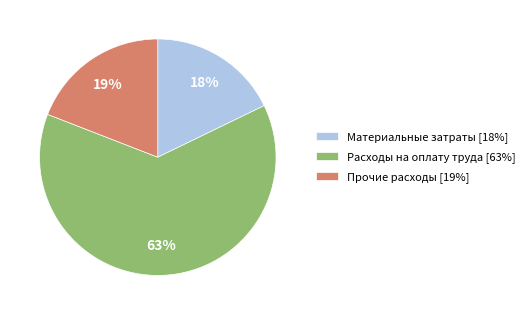

What is the largest slice in the pie chart?

Расходы на оплату труда